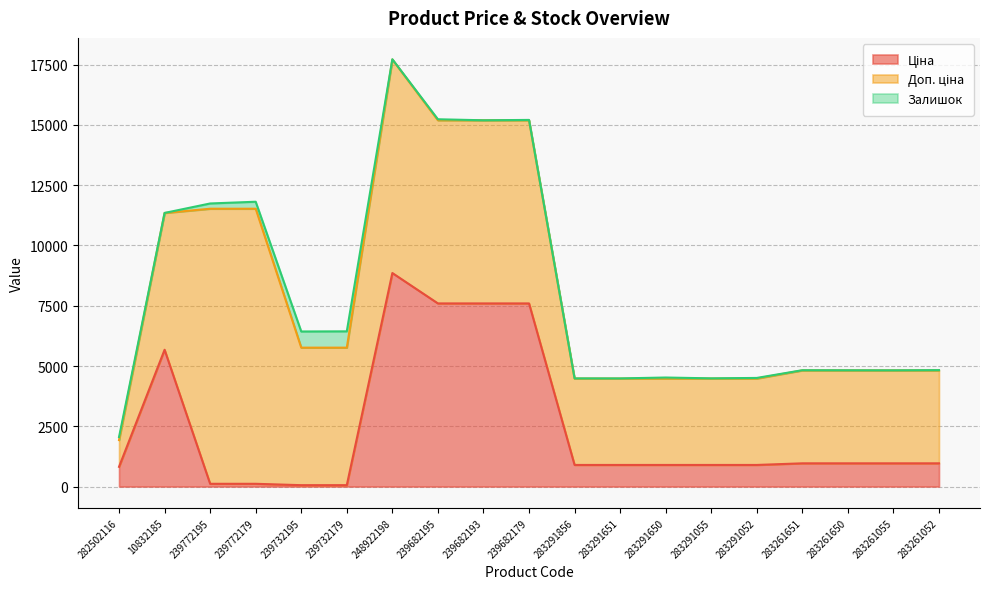

At which category is the sum across all series the highest?

248922198